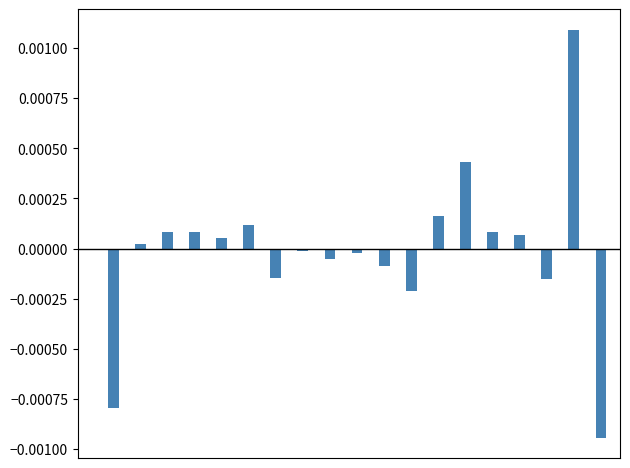

Are the bars horizontal?

No